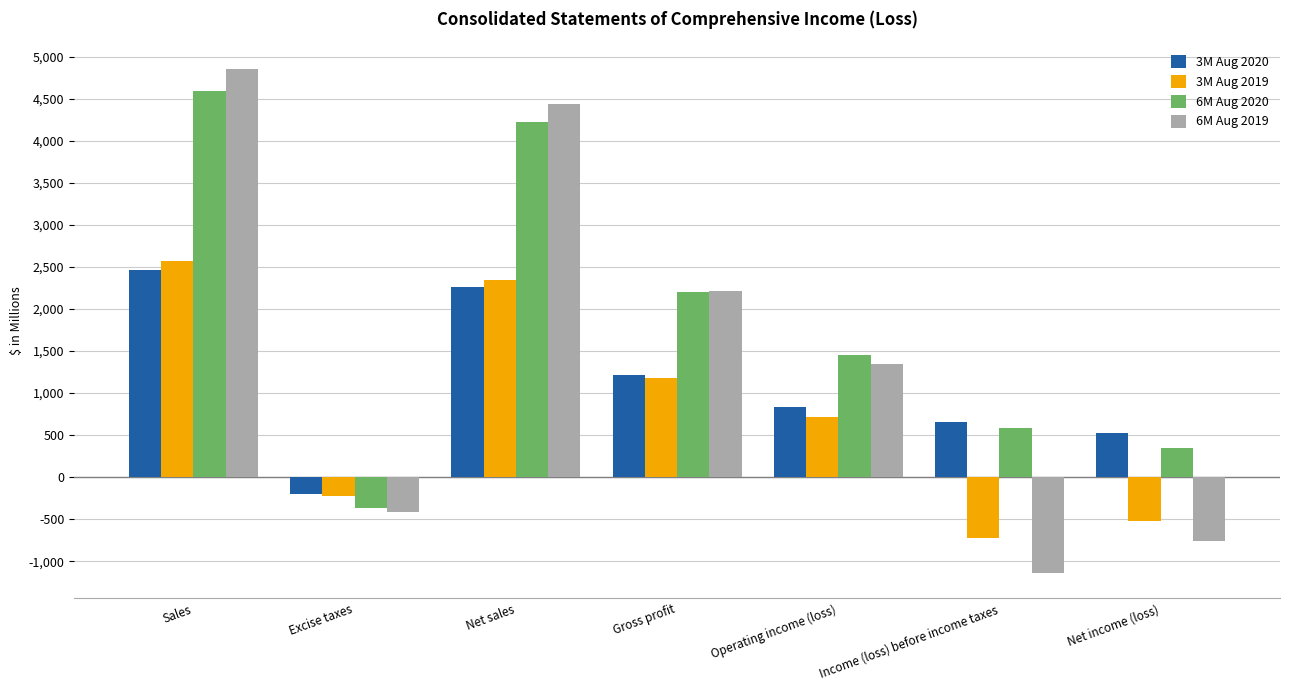

What is the difference between the second highest and minimum values in the 6M Aug 2020 series?

4591.4